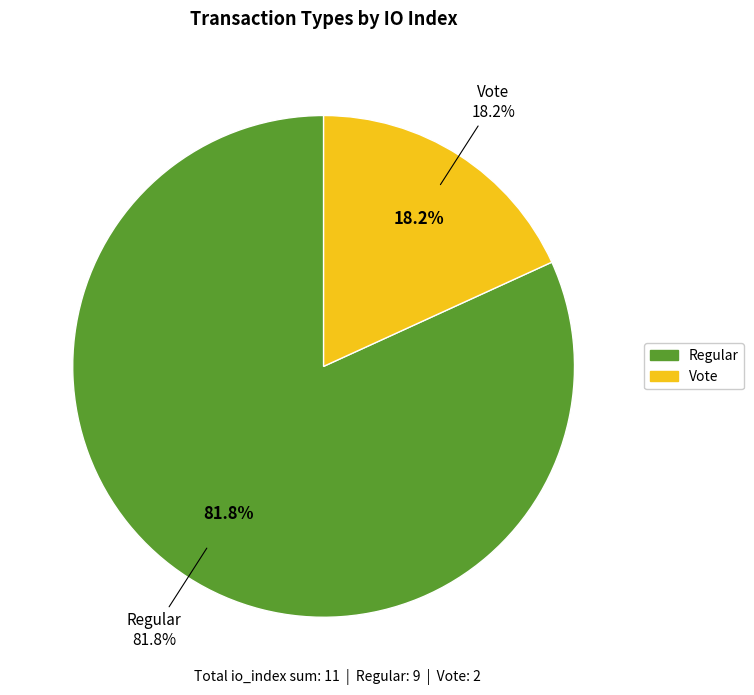

To the nearest percent, what is the combined percentage of Vote and Regular?

100%